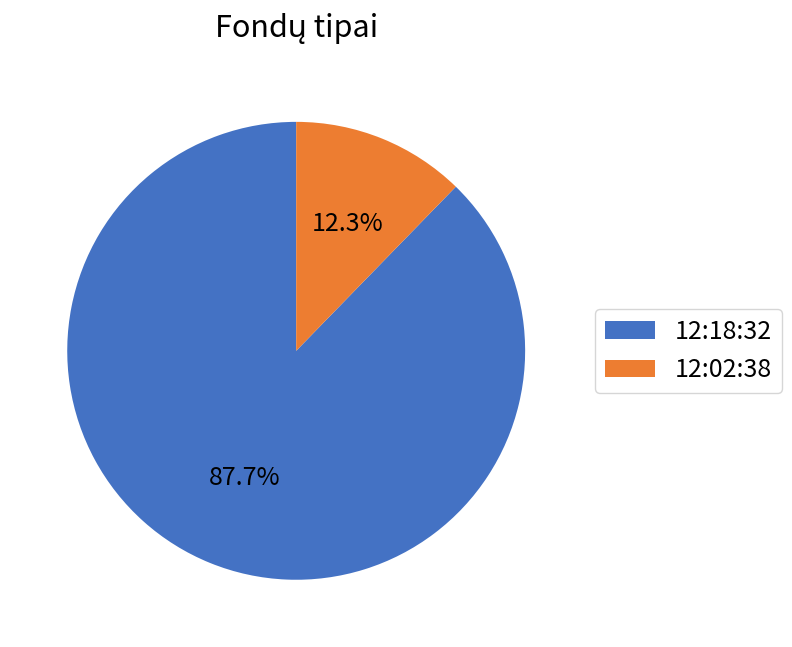

What percentage is the 12:02:38 slice, to the nearest percent?

12%